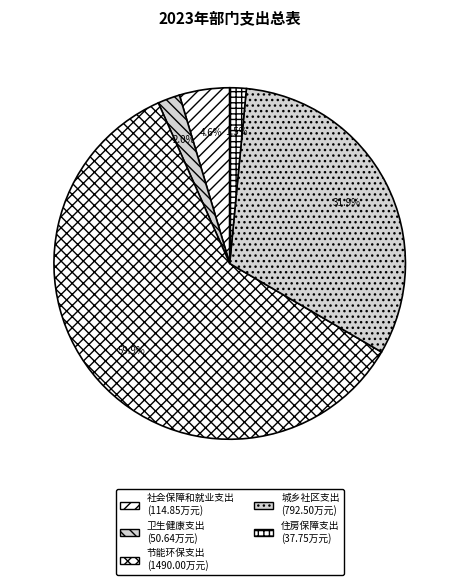

The 社会保障和就业支出 slice represents 5% of the pie. True or false?

True